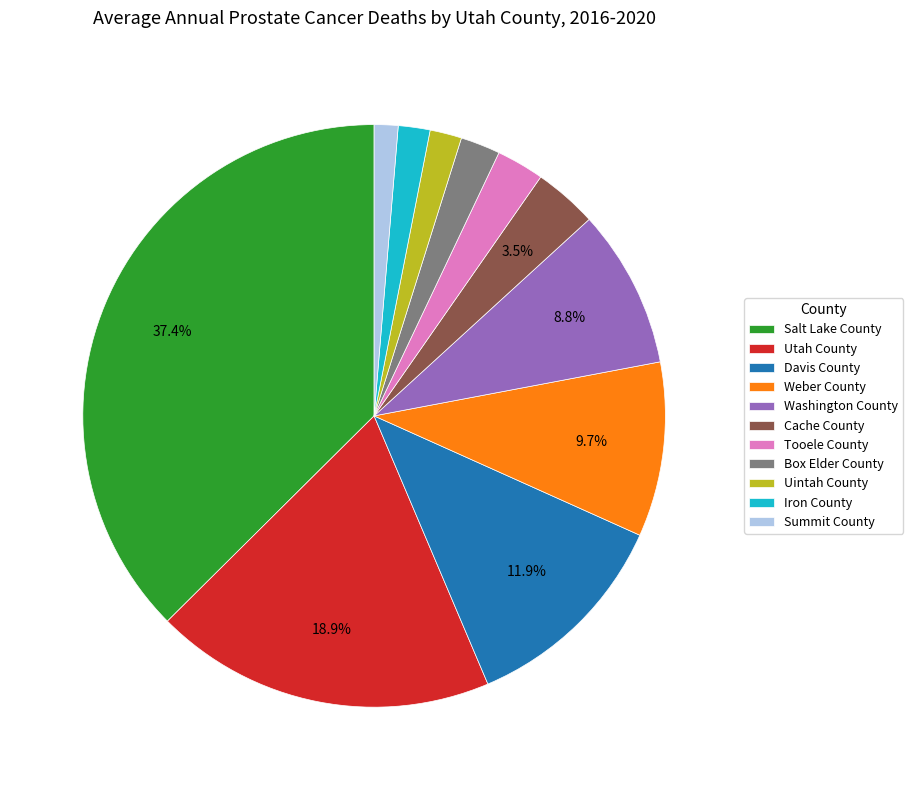

What is the largest slice in the pie chart?

Salt Lake County